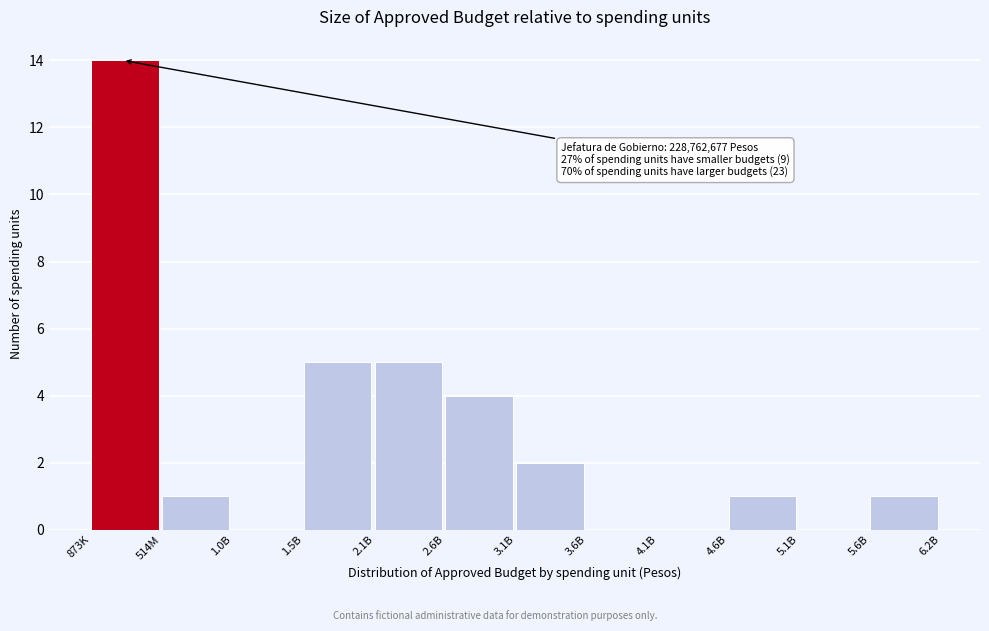

Reading right to left, list all the values displayed in this chart.

5.6B=1	5.1B=0	4.6B=1	4.1B=0	3.6B=0	3.1B=2	2.6B=4	2.1B=5	1.5B=5	1.0B=0	514M=1	873K=14